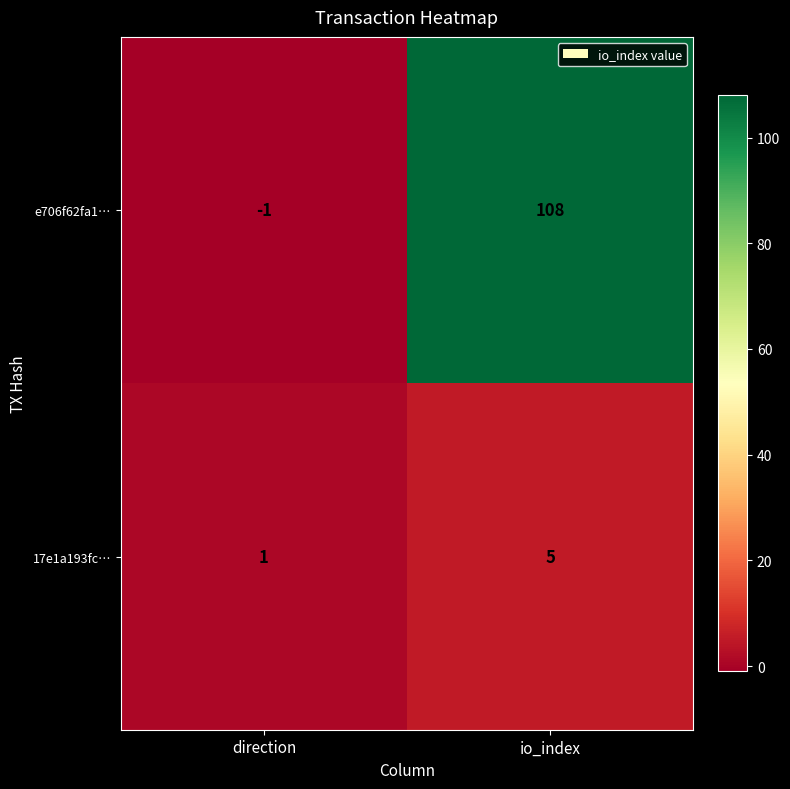

What is the sum of the e706f62fa1… values at direction and io_index?

107